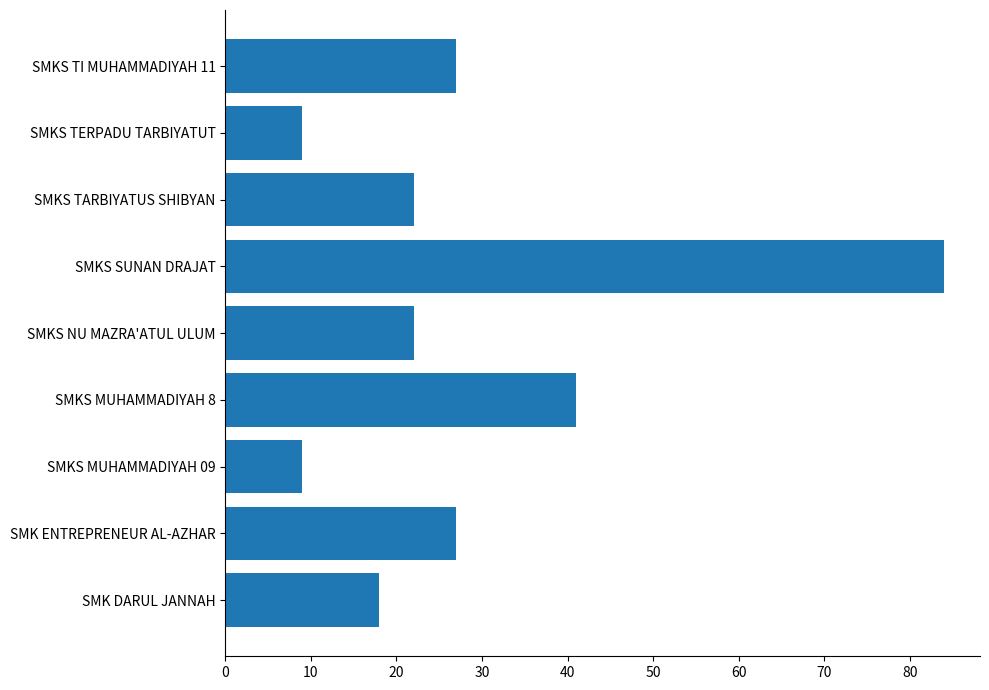

Which label corresponds to the largest value in the chart?

SMKS SUNAN DRAJAT